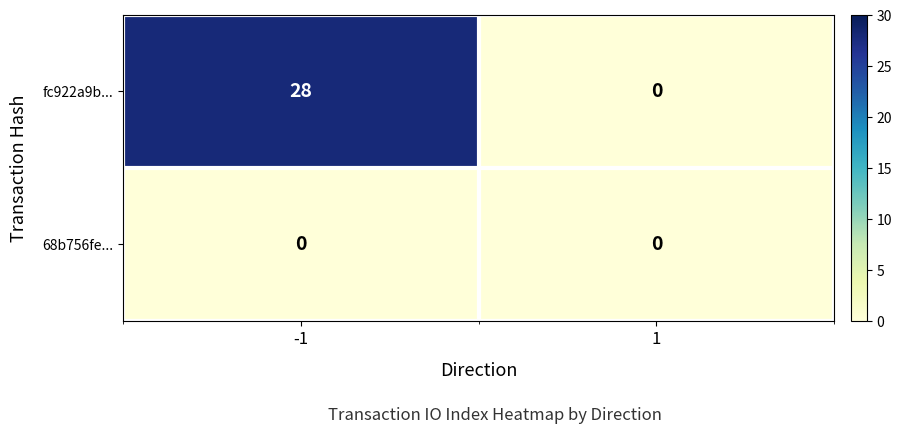

What is the spread (max minus min) of values at -1?

28